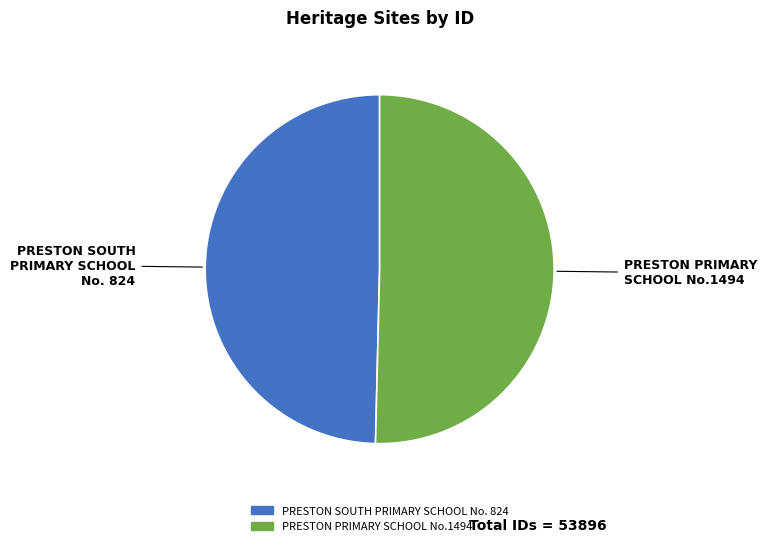

What is the largest slice in the pie chart?

PRESTON PRIMARY SCHOOL No.1494